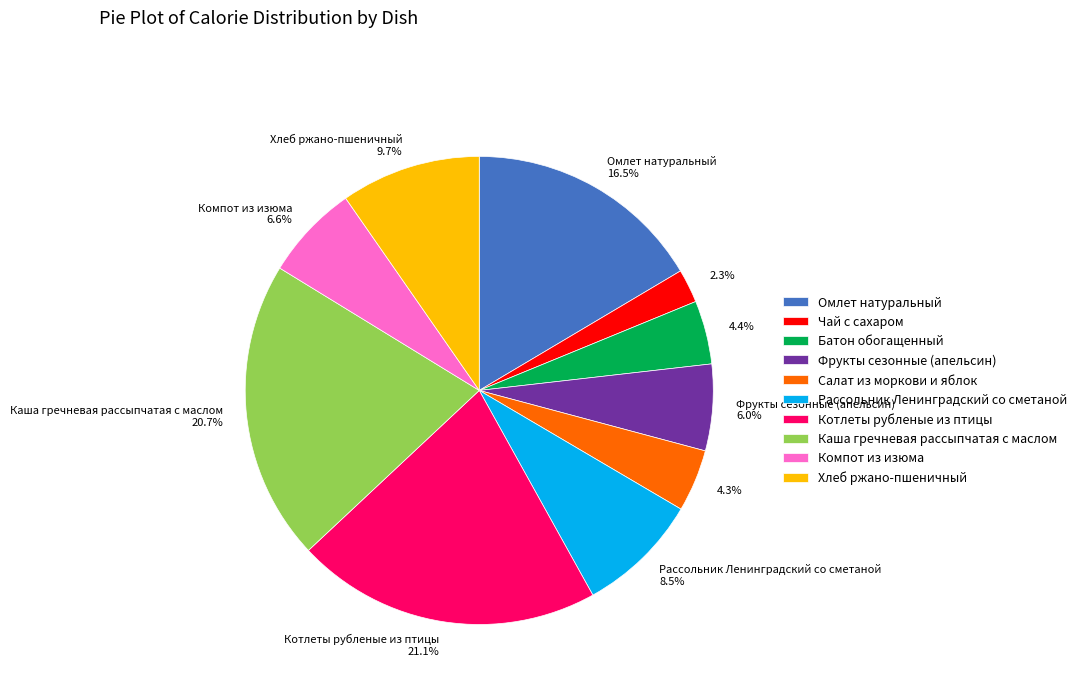

What is the smallest slice in the pie chart?

Чай с сахаром